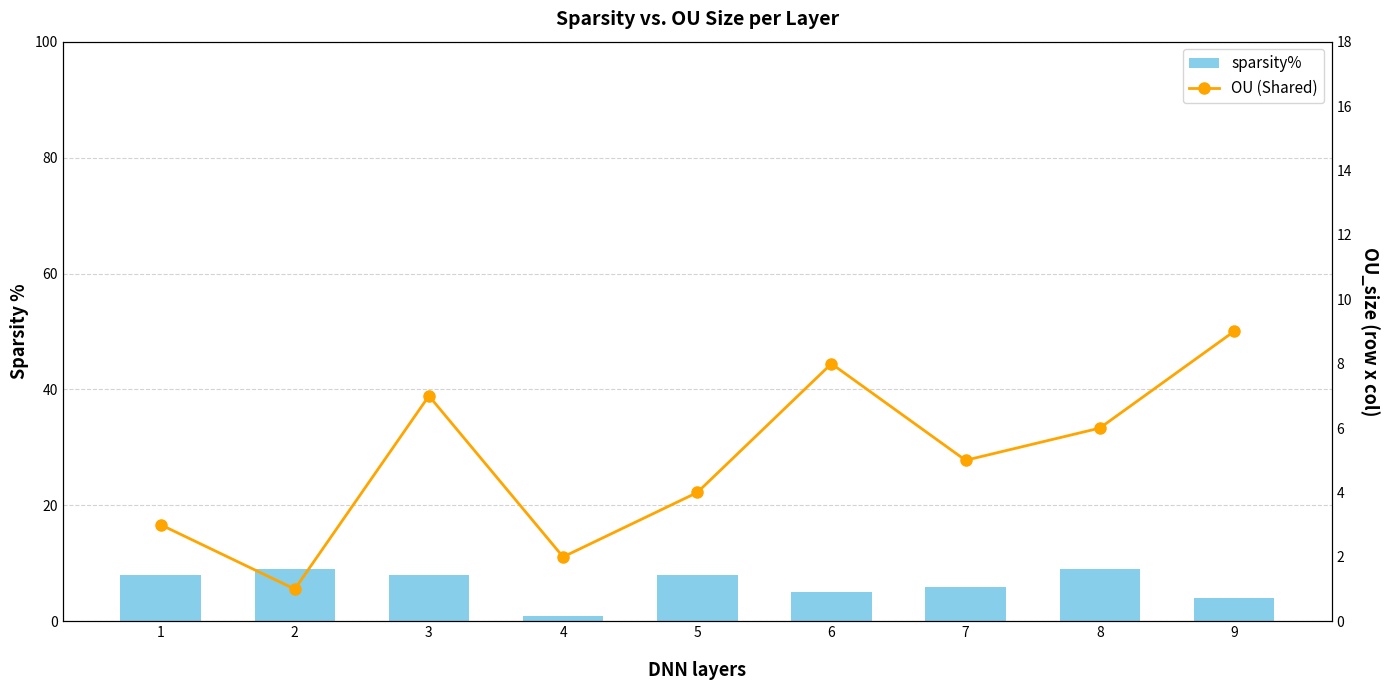

Reading right to left, list all the values displayed in this chart.

sparsity%: 9=4	8=9	7=6	6=5	5=8	4=1	3=8	2=9	1=8
OU (Shared): 9=9	8=6	7=5	6=8	5=4	4=2	3=7	2=1	1=3